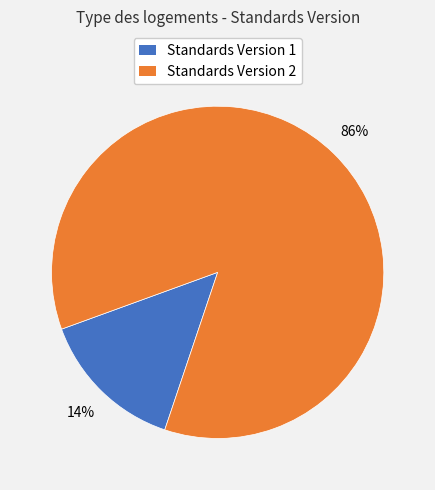

To the nearest percent, what percentage of the pie is Standards Version 1?

14%